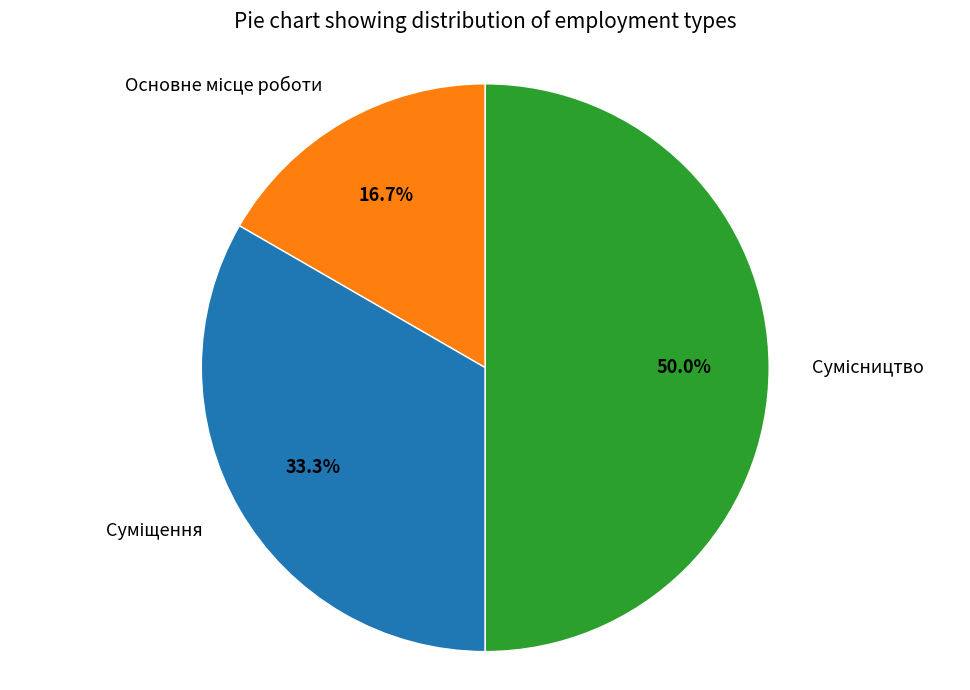

How many segments does this pie chart have?

3